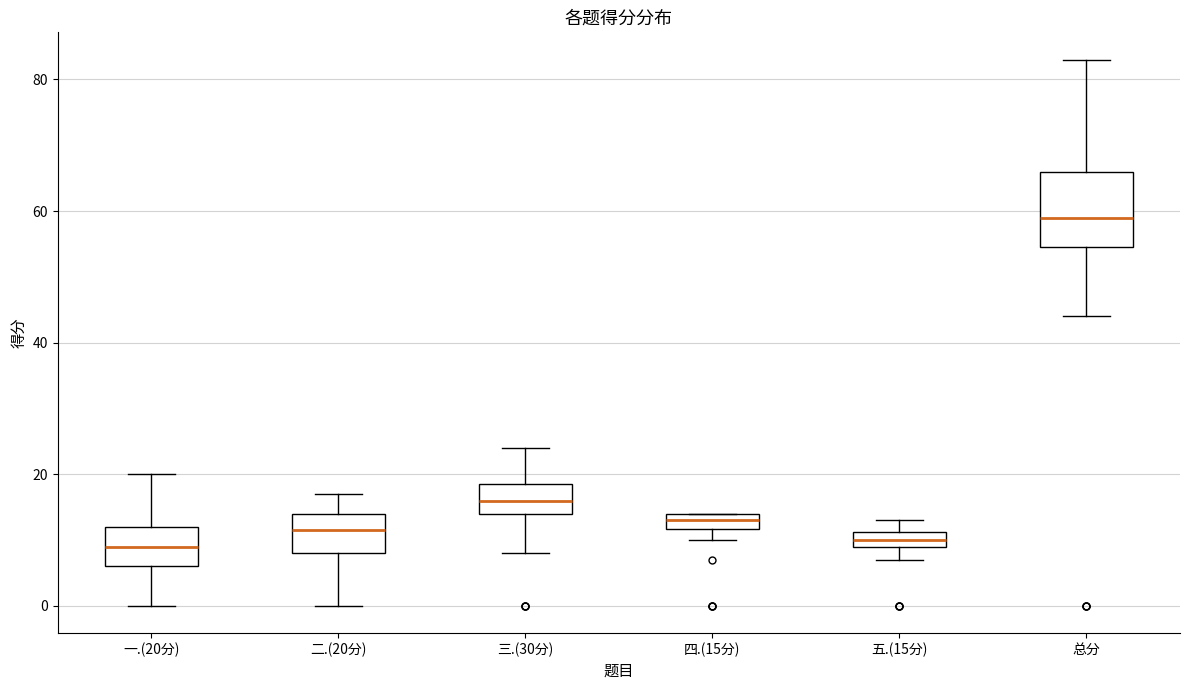

Which box is the tallest, from its lower edge to its upper edge?

总分